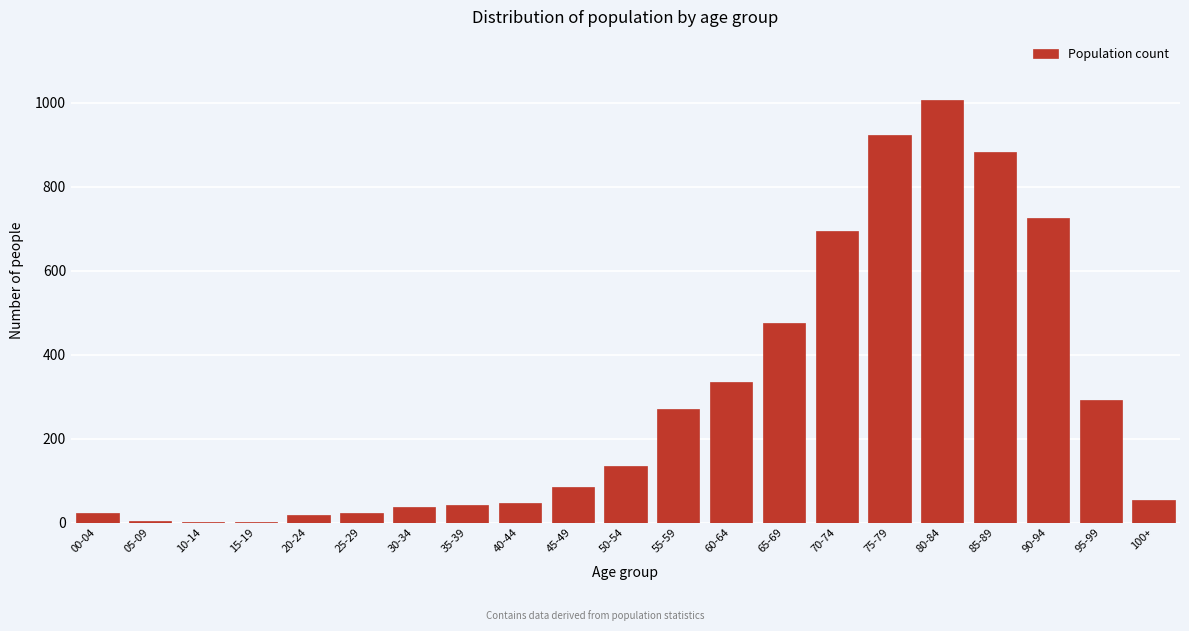

What is the sum of all values?

6073